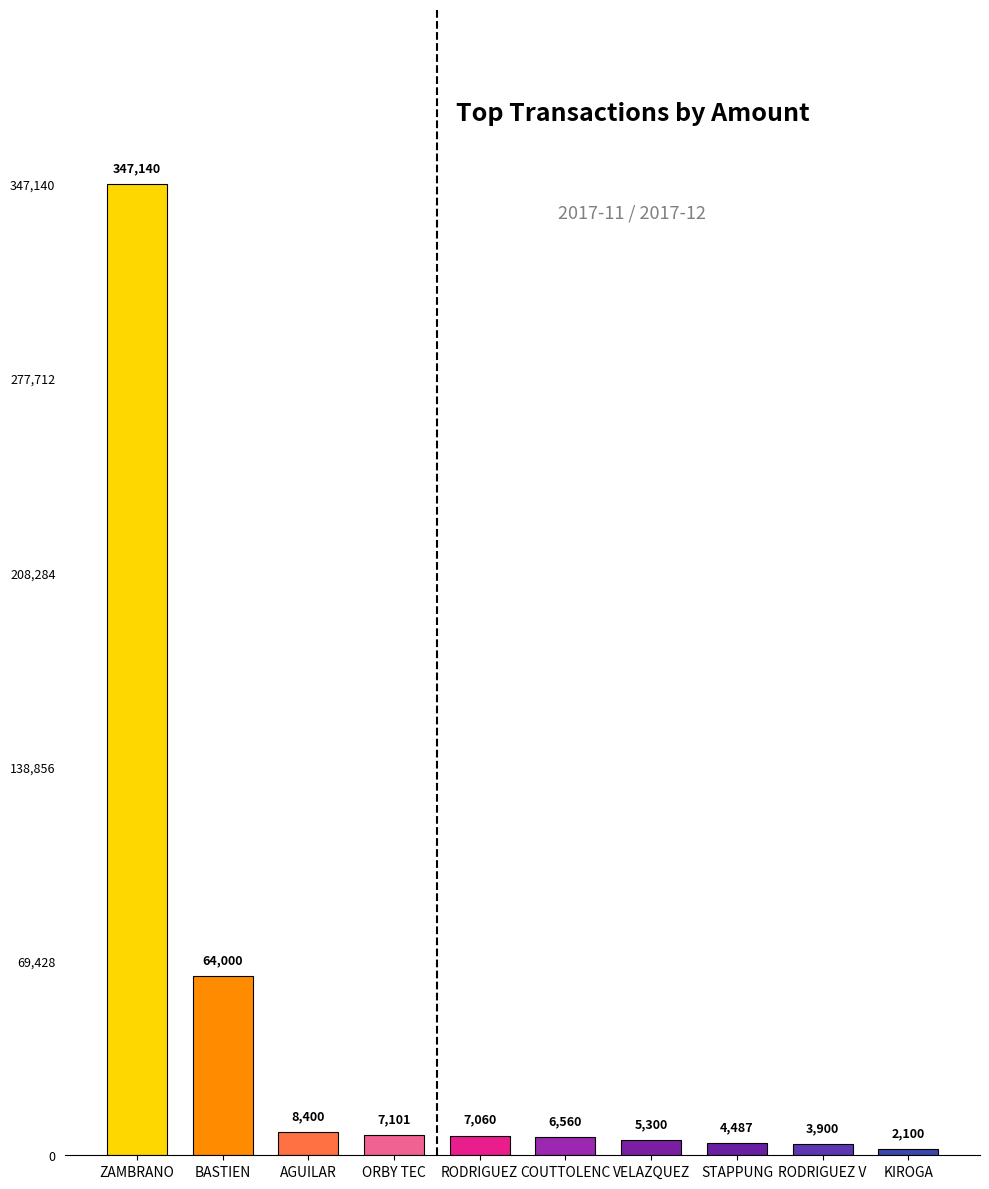

Read the value at KIROGA.

2100.0